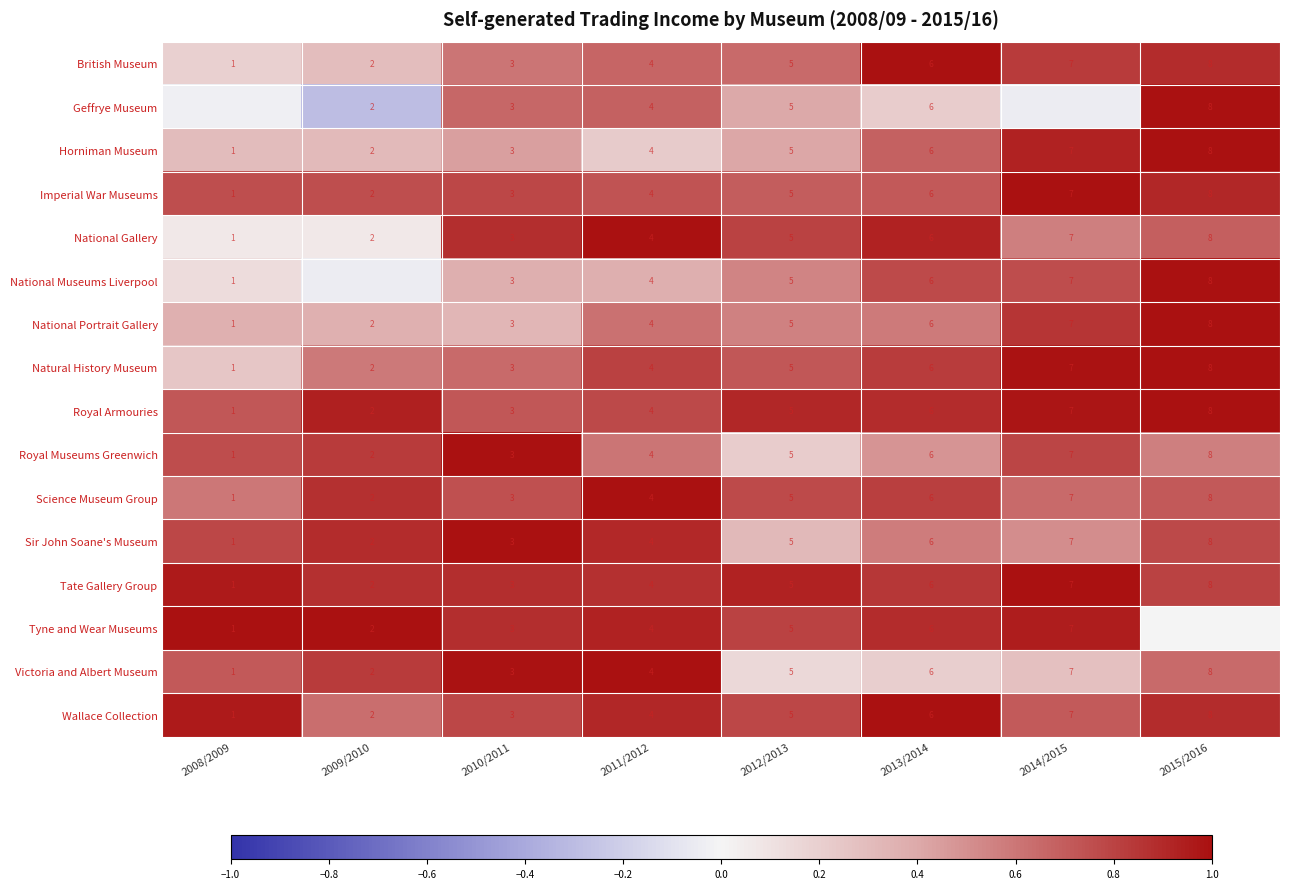

Is the value of National Gallery at 2011/2012 greater than the value of Horniman Museum at 2008/2009?

Yes